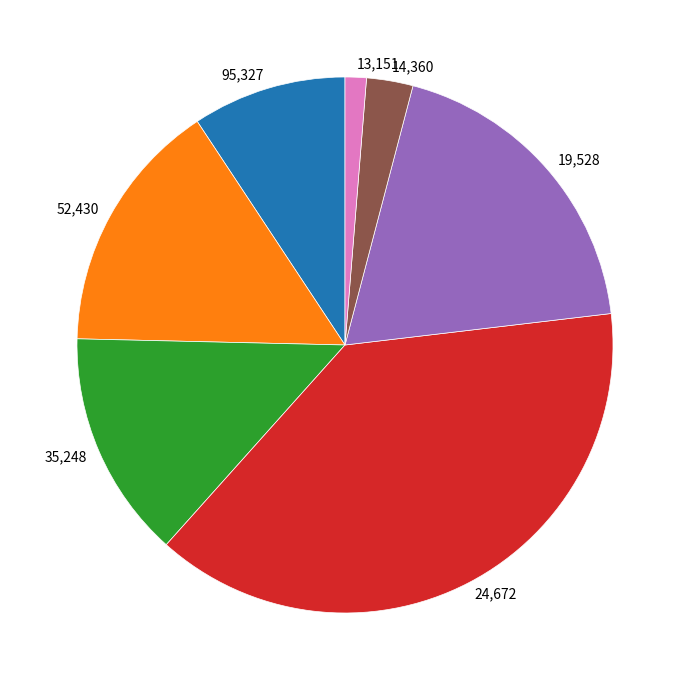

Does any single category account for the majority?

No